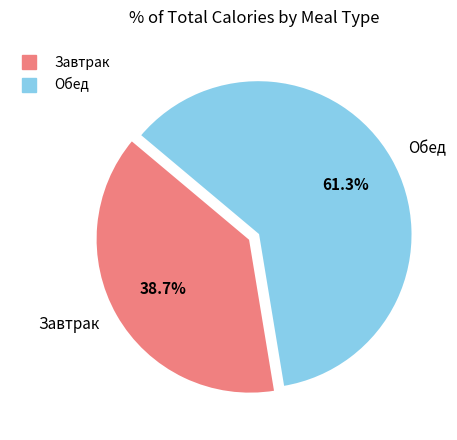

Is there any slice that represents more than half of the pie?

Yes